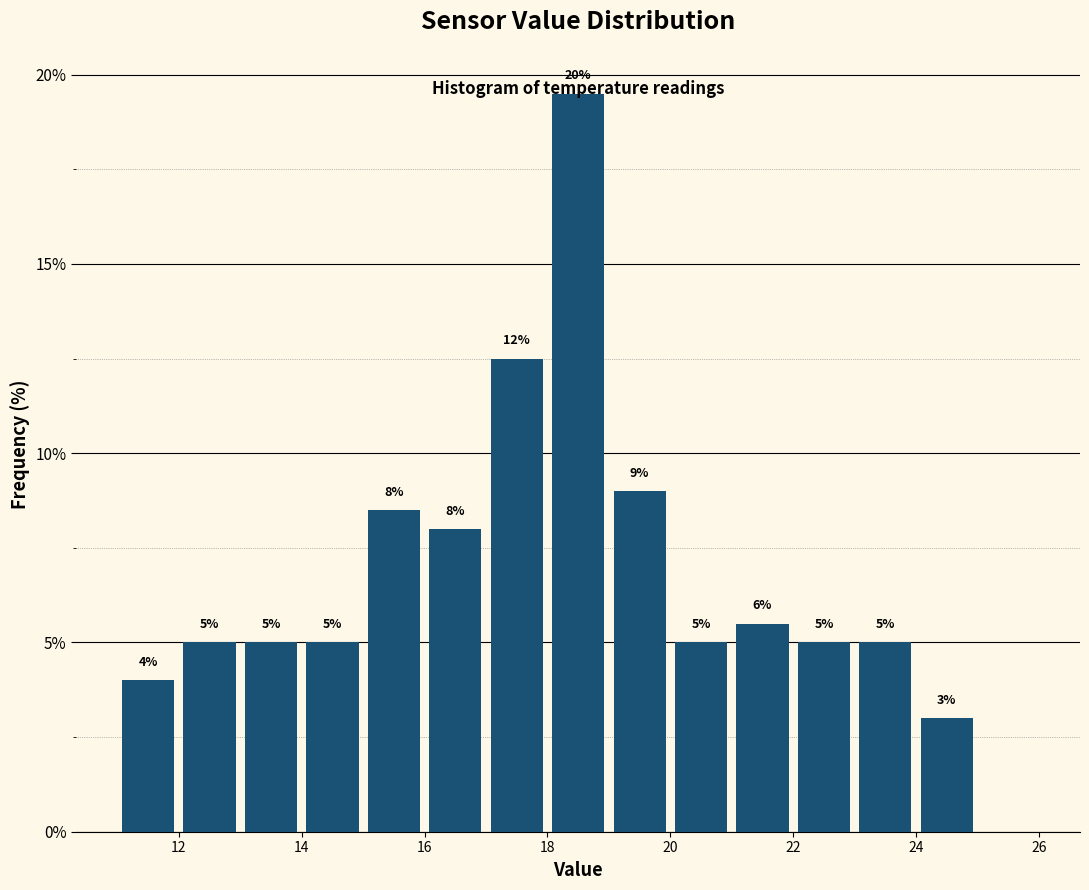

Over which range of the x-axis is the bar tallest?

18 to 19